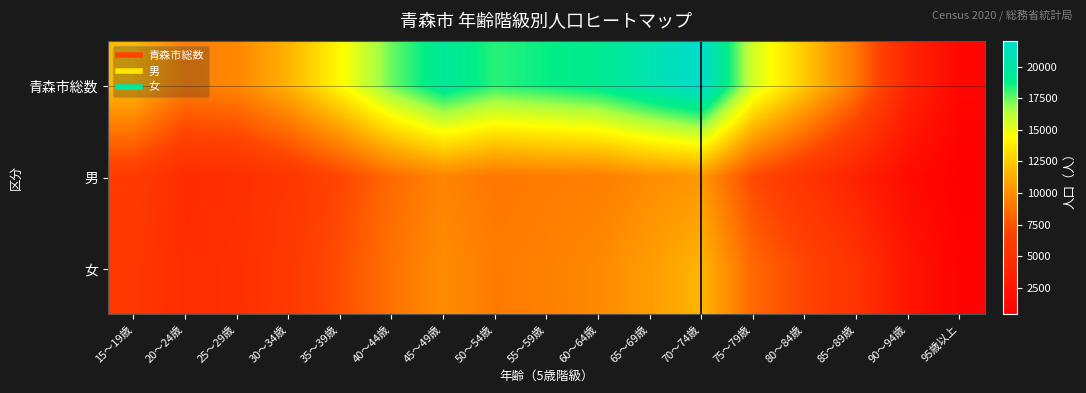

At which category is the sum across all series the highest?

70～74歳